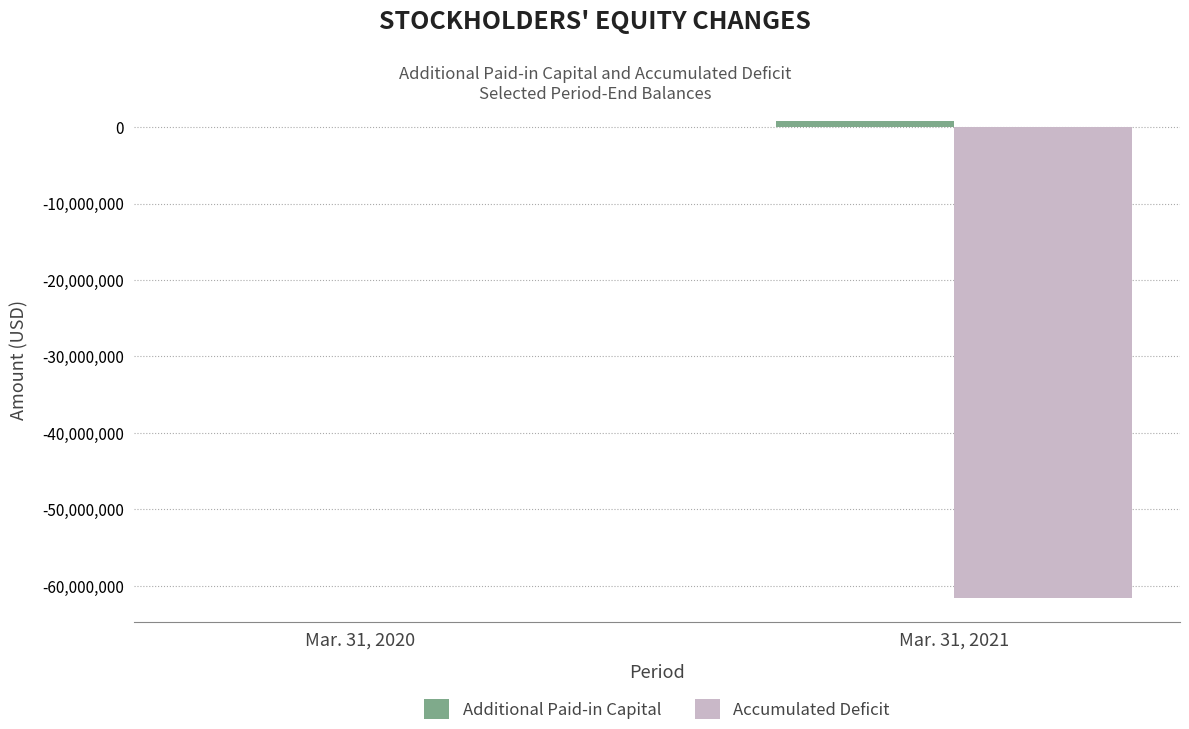

Is it true that Accumulated Deficit equals -4984 at Mar. 31, 2020?

True